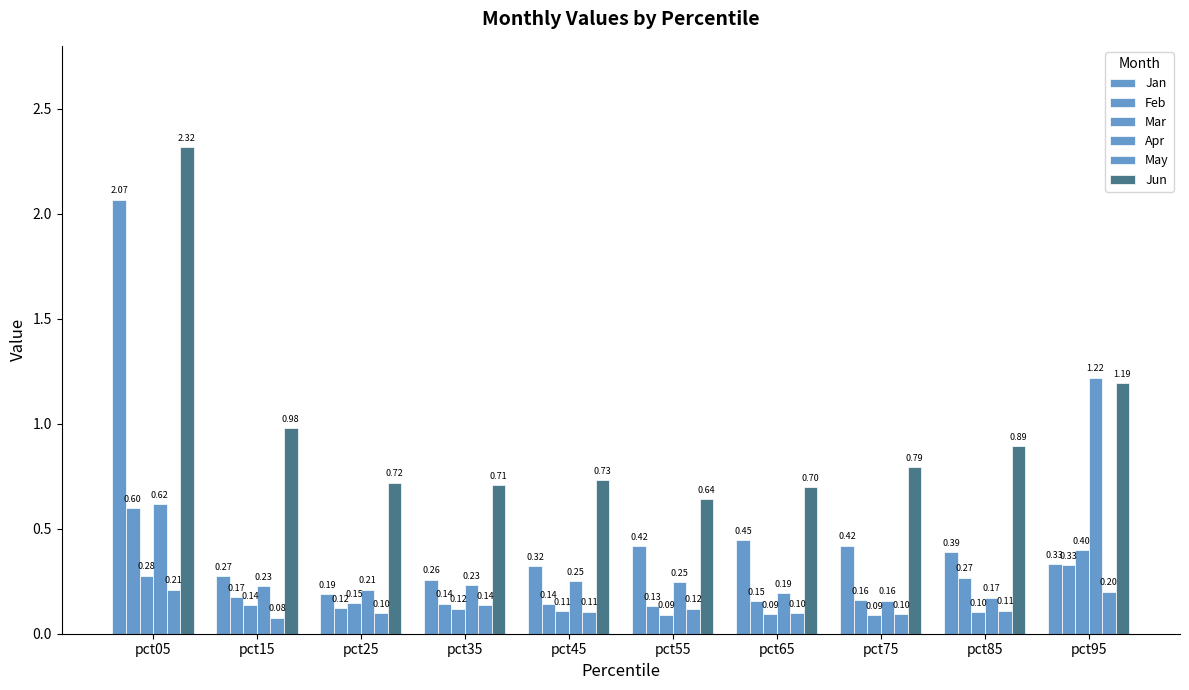

How many distinct data groups are displayed?

6